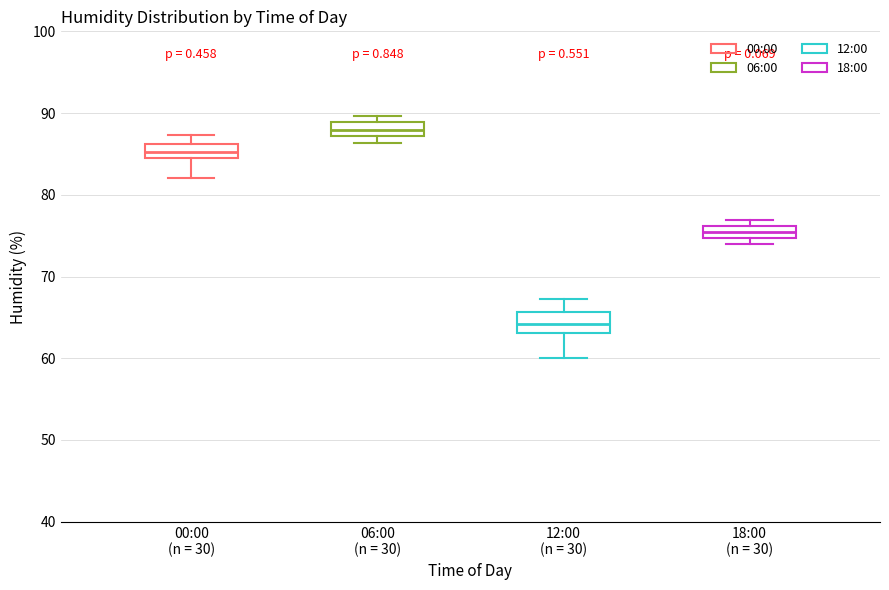

Which box's median line is the lowest?

12:00 (n = 30)